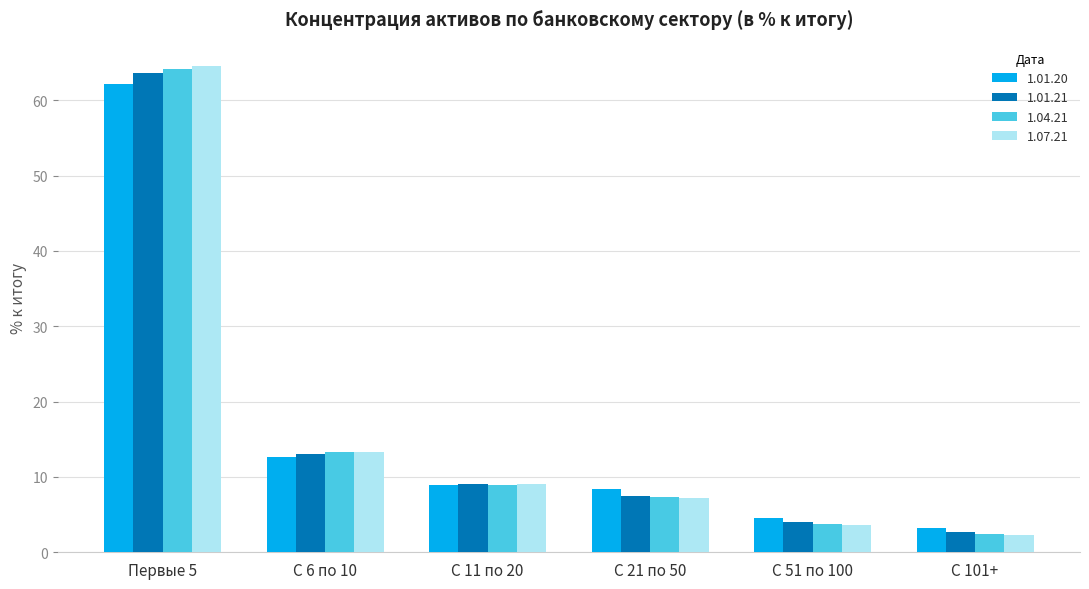

Reading left to right, list all the values displayed in this chart.

1.01.20: 62.2	12.6	9.0	8.4	4.6	3.2
1.01.21: 63.6	13.0	9.1	7.5	4.1	2.7
1.04.21: 64.2	13.2	8.9	7.4	3.8	2.5
1.07.21: 64.6	13.3	9.0	7.2	3.7	2.2